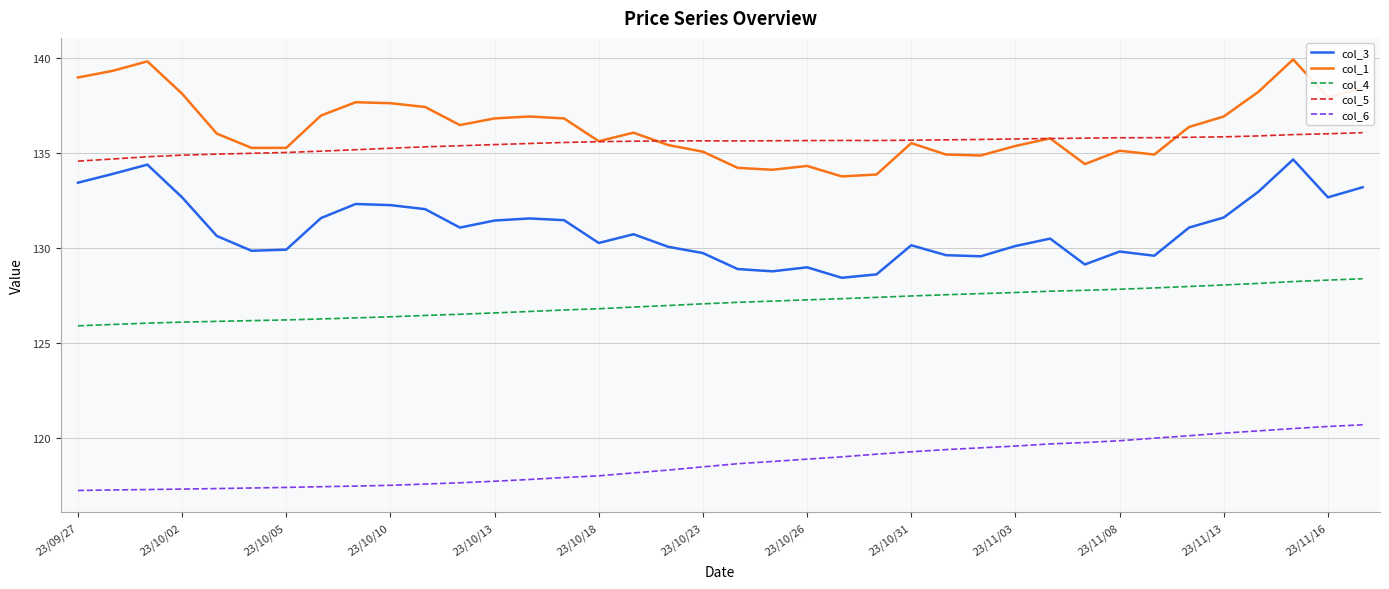

Which series has the largest total across all categories?

col_1